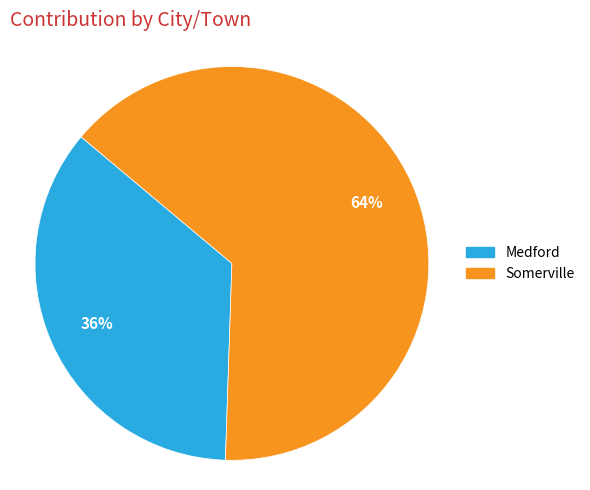

To the nearest percent, what is the average slice percentage?

50%